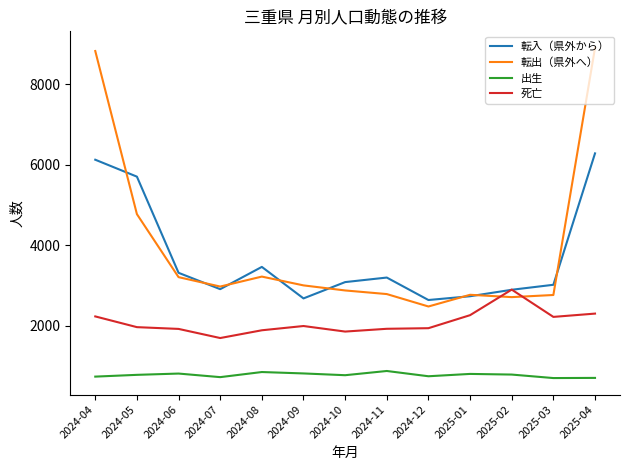

What is the maximum value shown in the chart?

8912